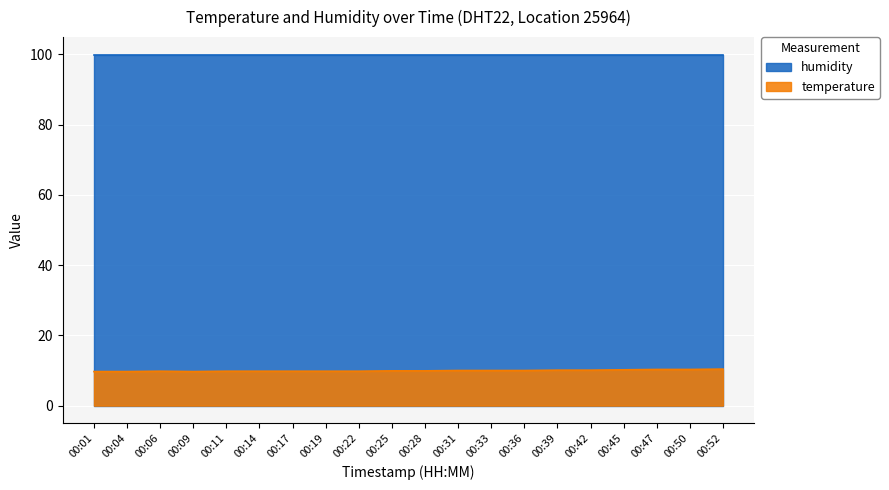

What is the minimum value shown in the chart?

9.7